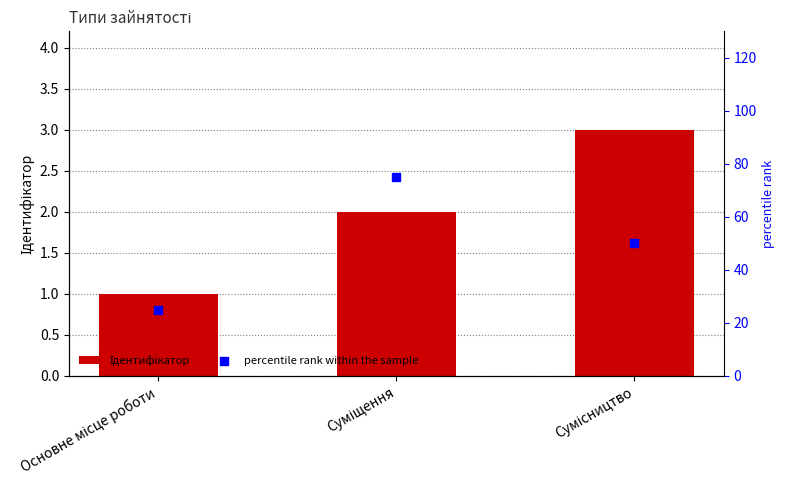

Is the value of Ідентифікатор at Основне місце роботи greater than the value of percentile rank within the sample at Суміщення?

No